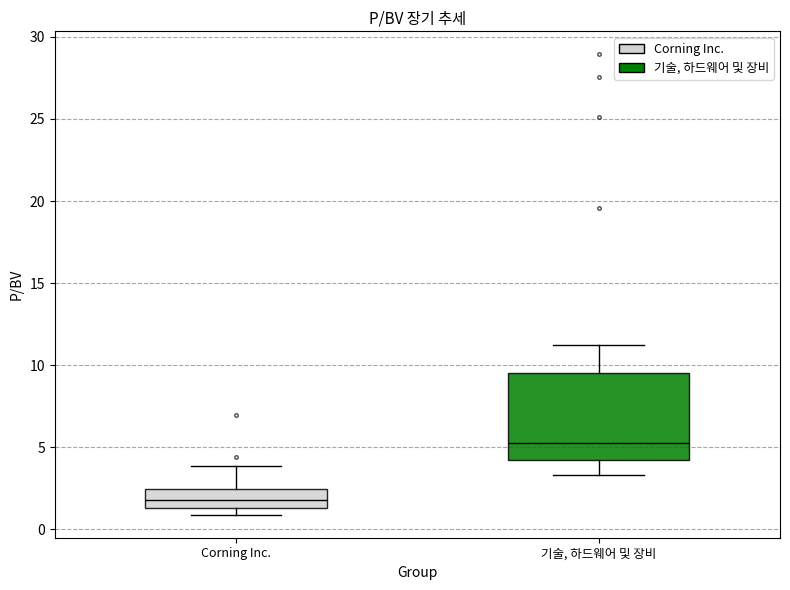

Which box is the tallest, from its lower edge to its upper edge?

기술, 하드웨어 및 장비